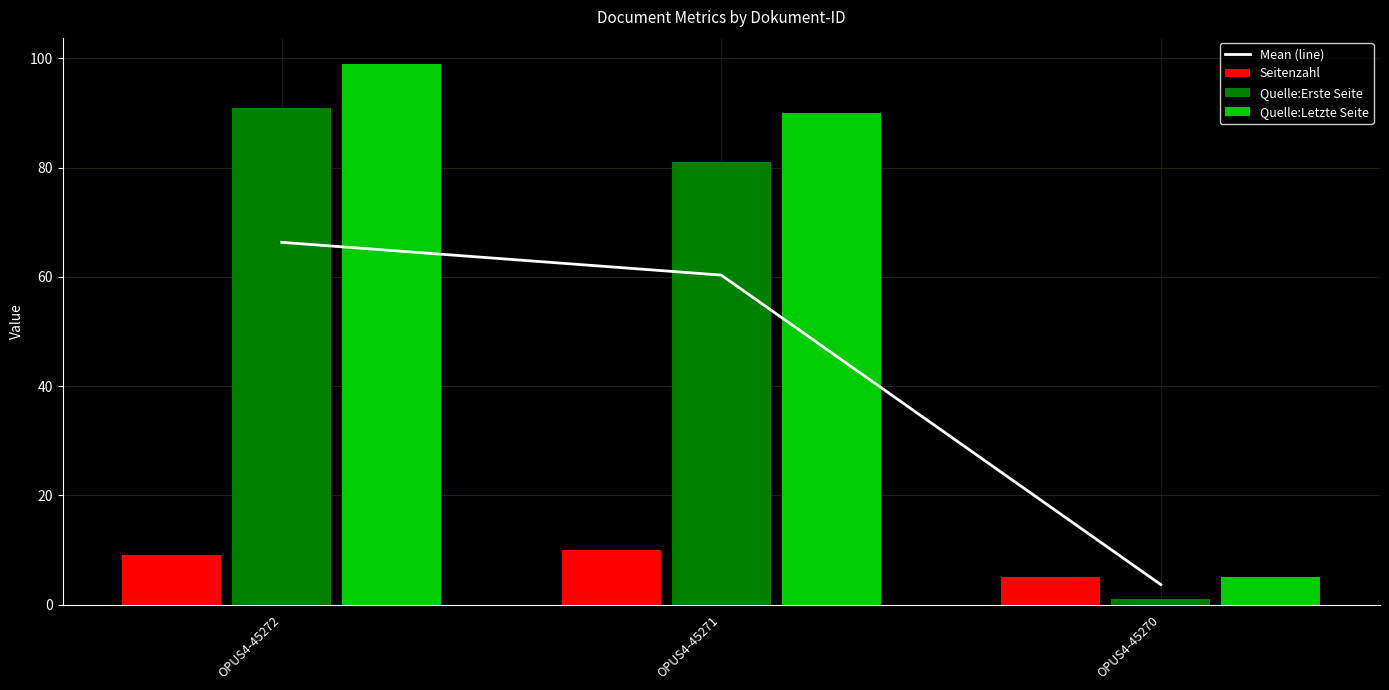

Which series changed the most between OPUS4-45272 and OPUS4-45271?

Quelle:Erste Seite